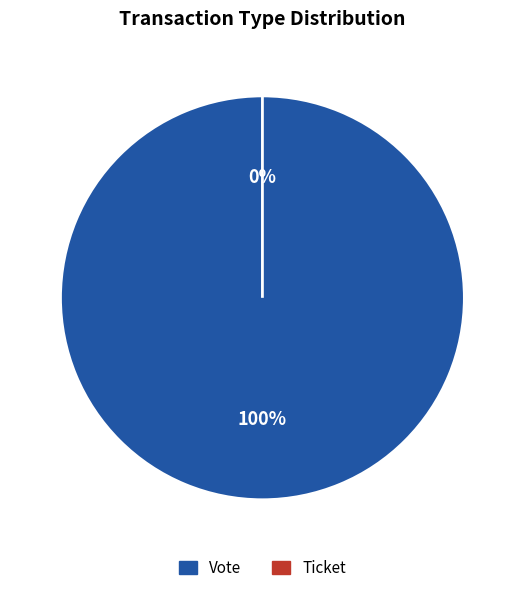

Rank the categories by value from lowest to highest.

Ticket, Vote